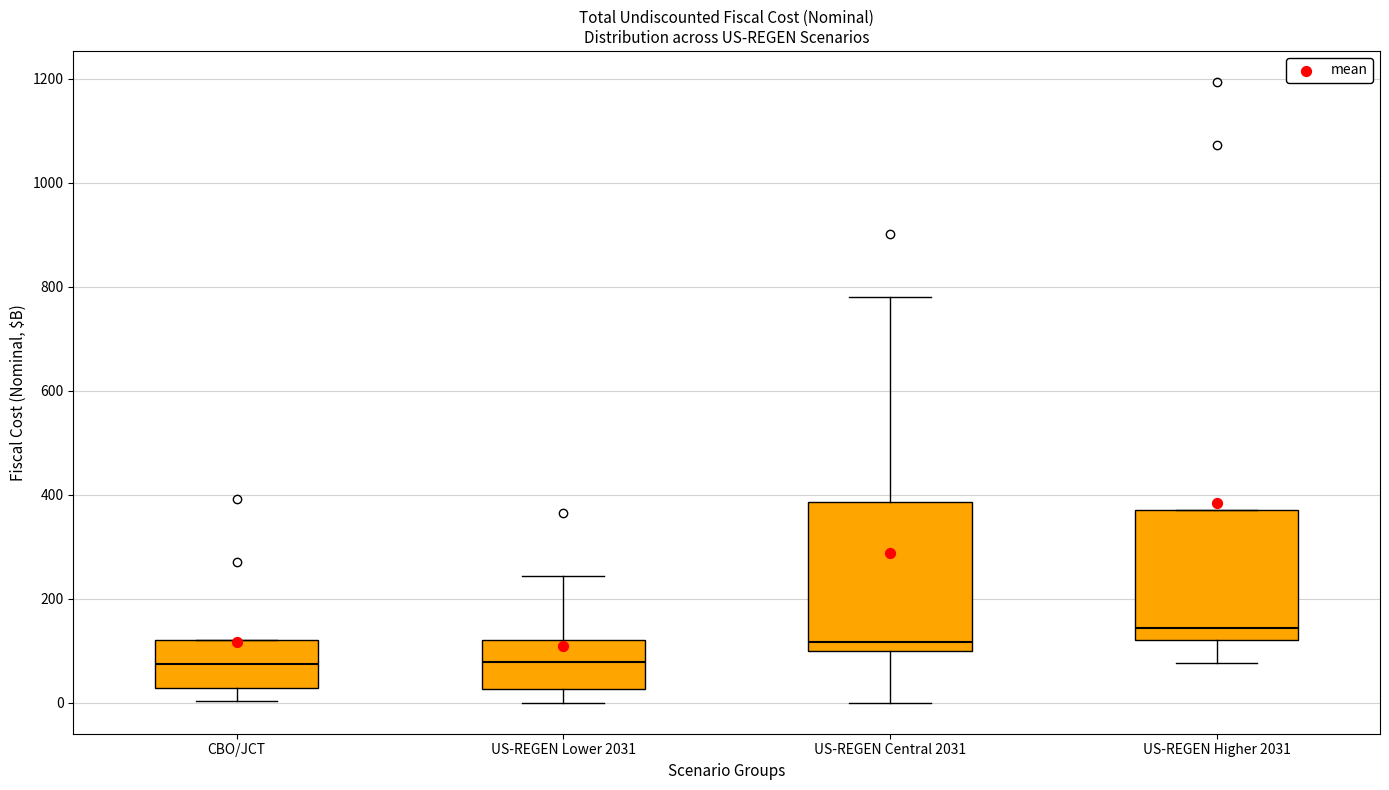

Where is the upper edge of the box for US-REGEN Higher 2031 on the y-axis? The values are not printed on the chart, so give them approximately, as read against the axis.

360